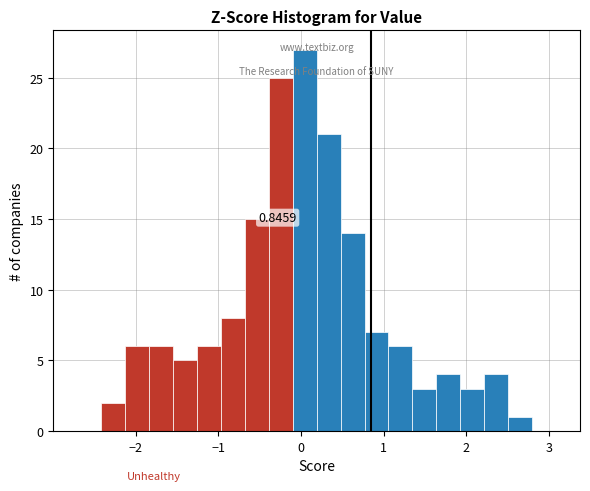

Read against the x-axis, roughly where is the centre of the tallest bar?

0.0